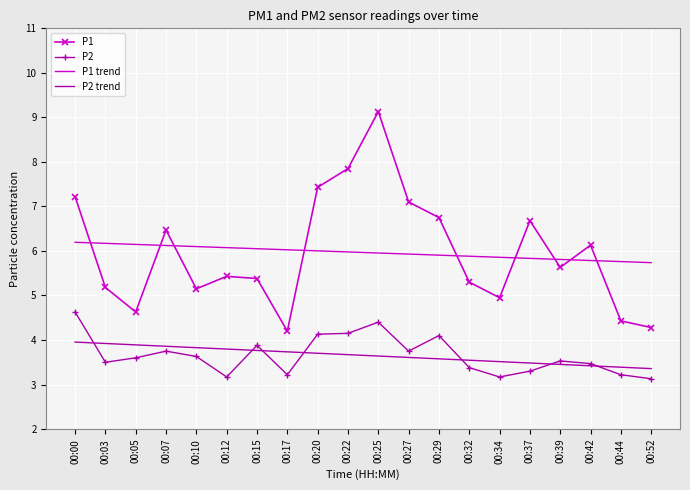

What is the total value across all series at 00:00?

22.0